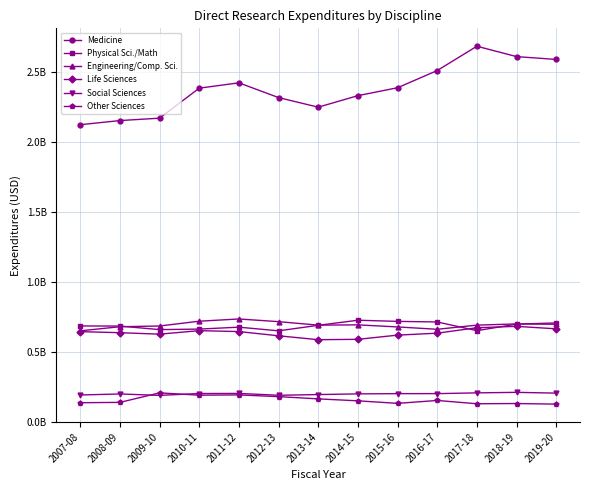

Does the chart display data point markers on the line(s)?

Yes